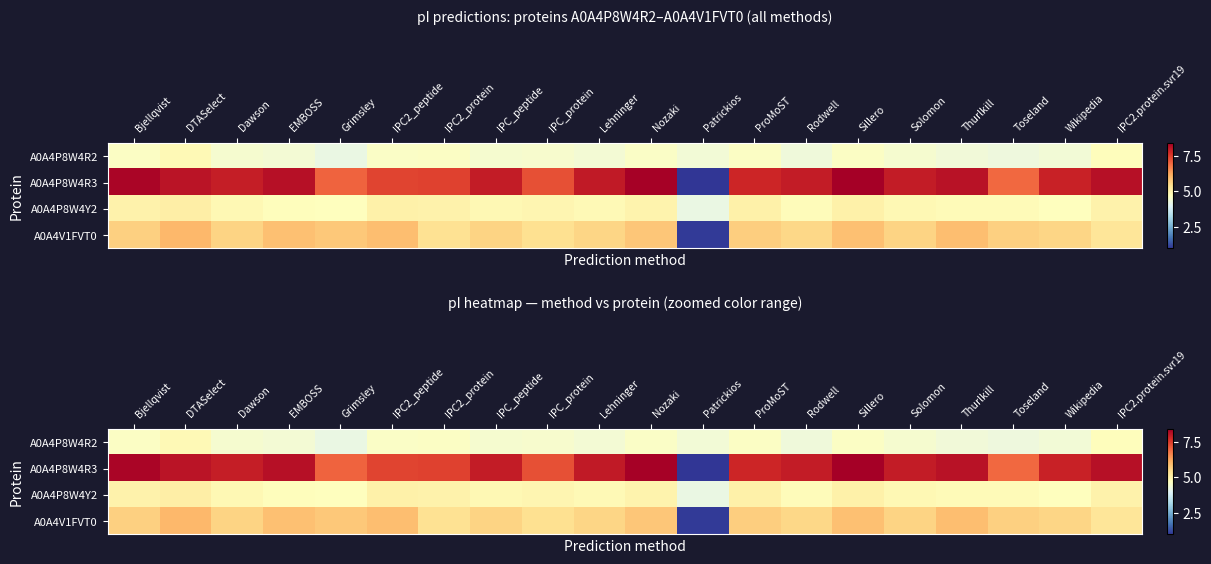

What is the sum of all A0A4V1FVT0 values?

108.7